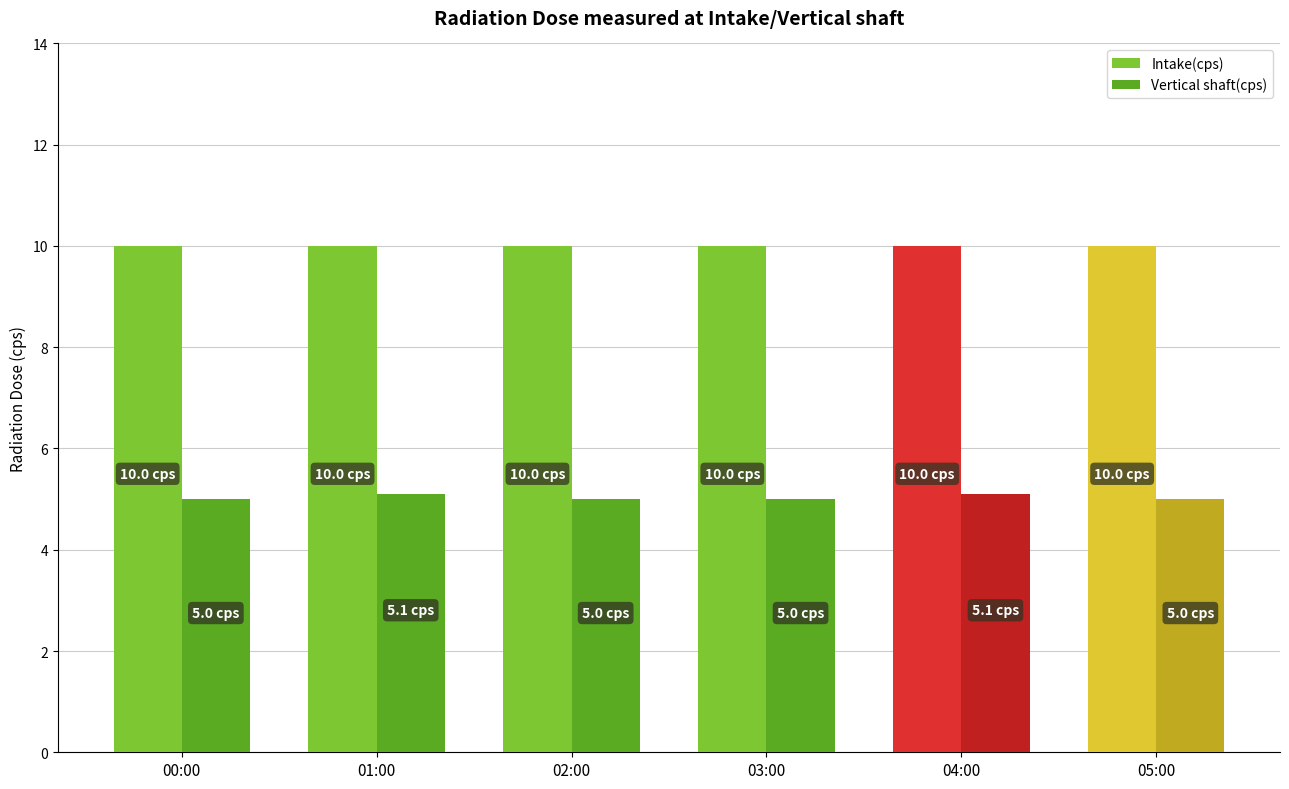

What position from the left is 00:00?

1